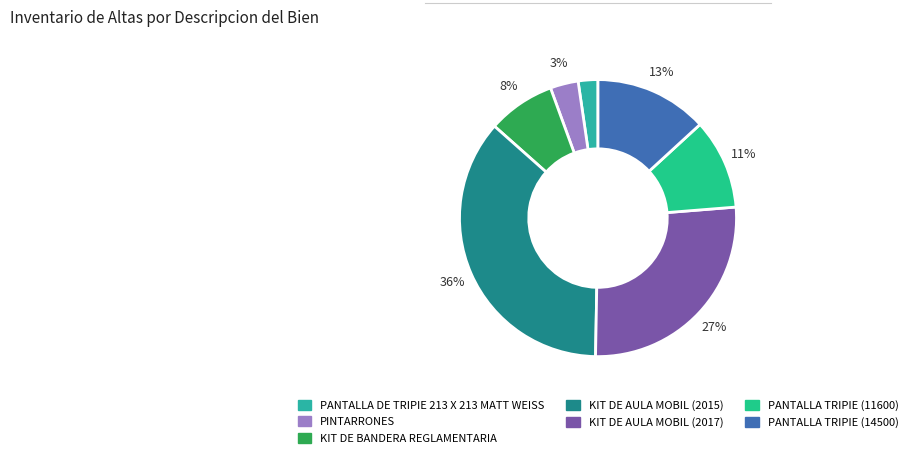

What percentage is NOT represented by PANTALLA TRIPIE (11600)?

89.5%